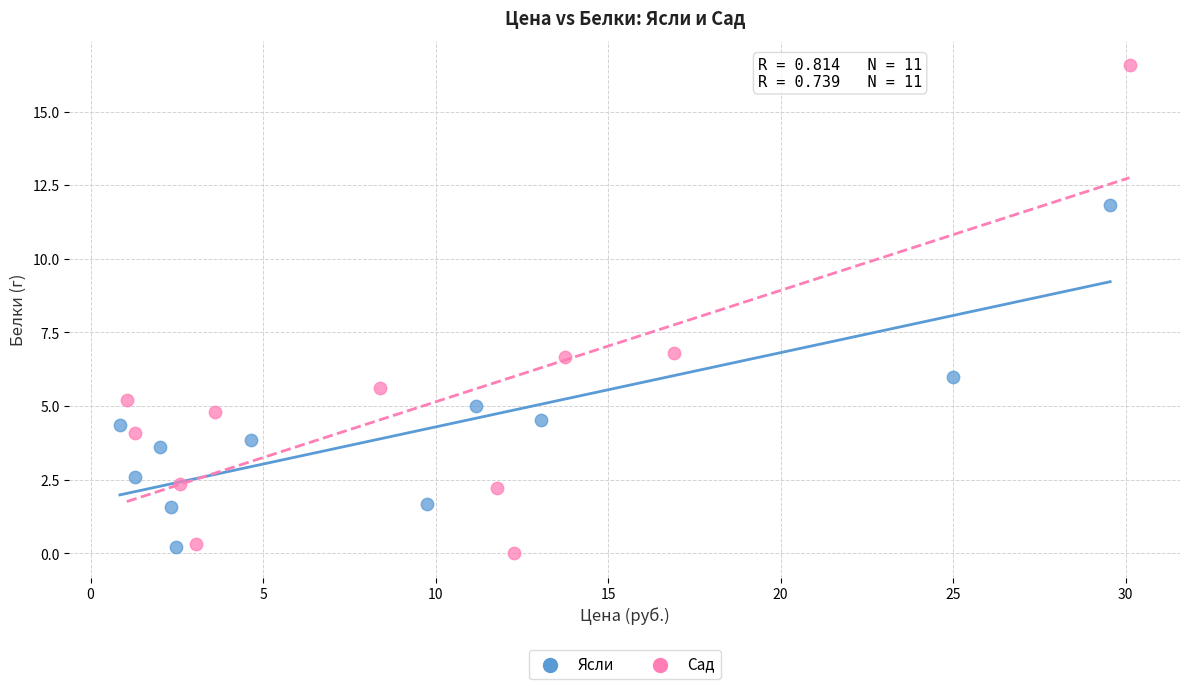

Which series contains the highest Y value?

Сад